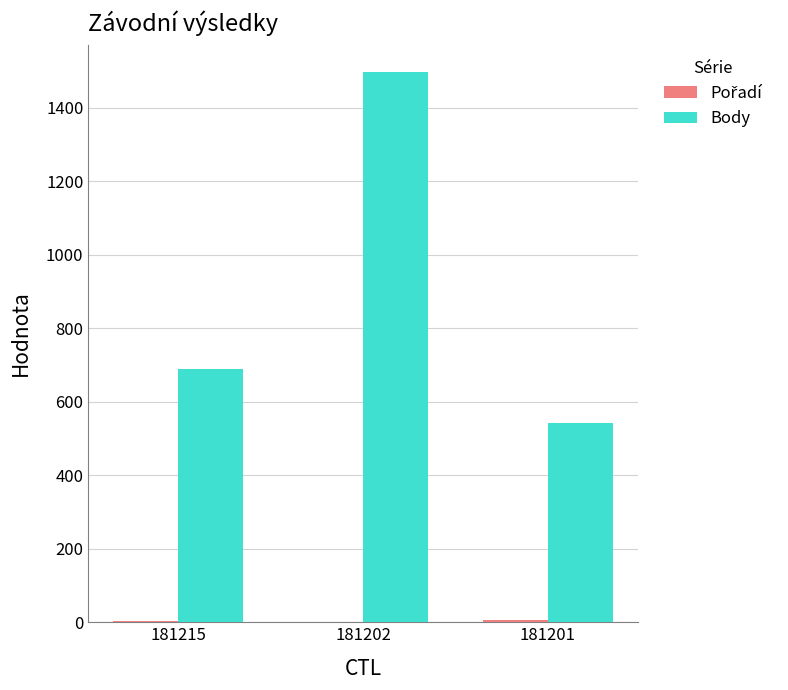

Where is Body nearest to the value 1019?

181215